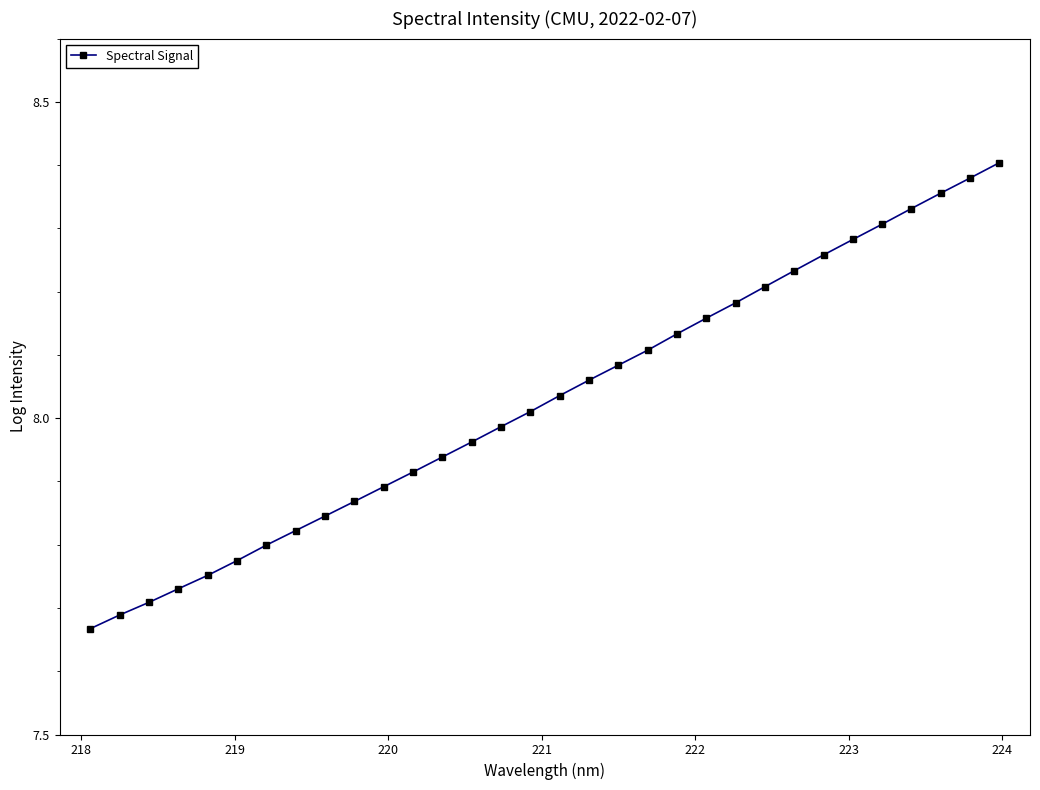

What is the sum of all values?

256.9